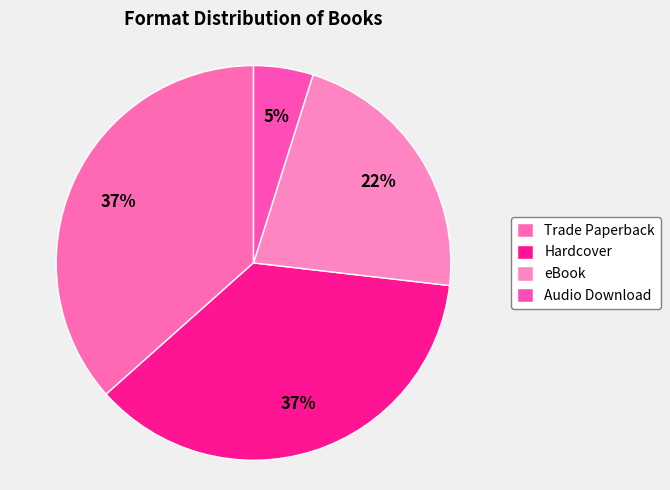

Which slice is the largest?

Trade Paperback